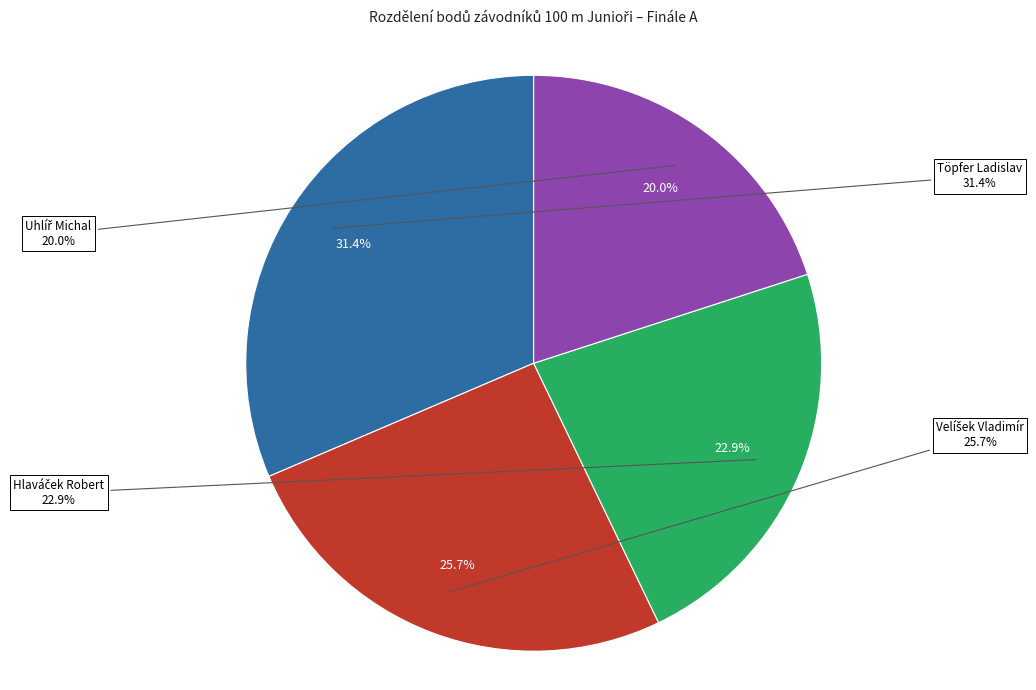

Count the number of slices in the pie.

4